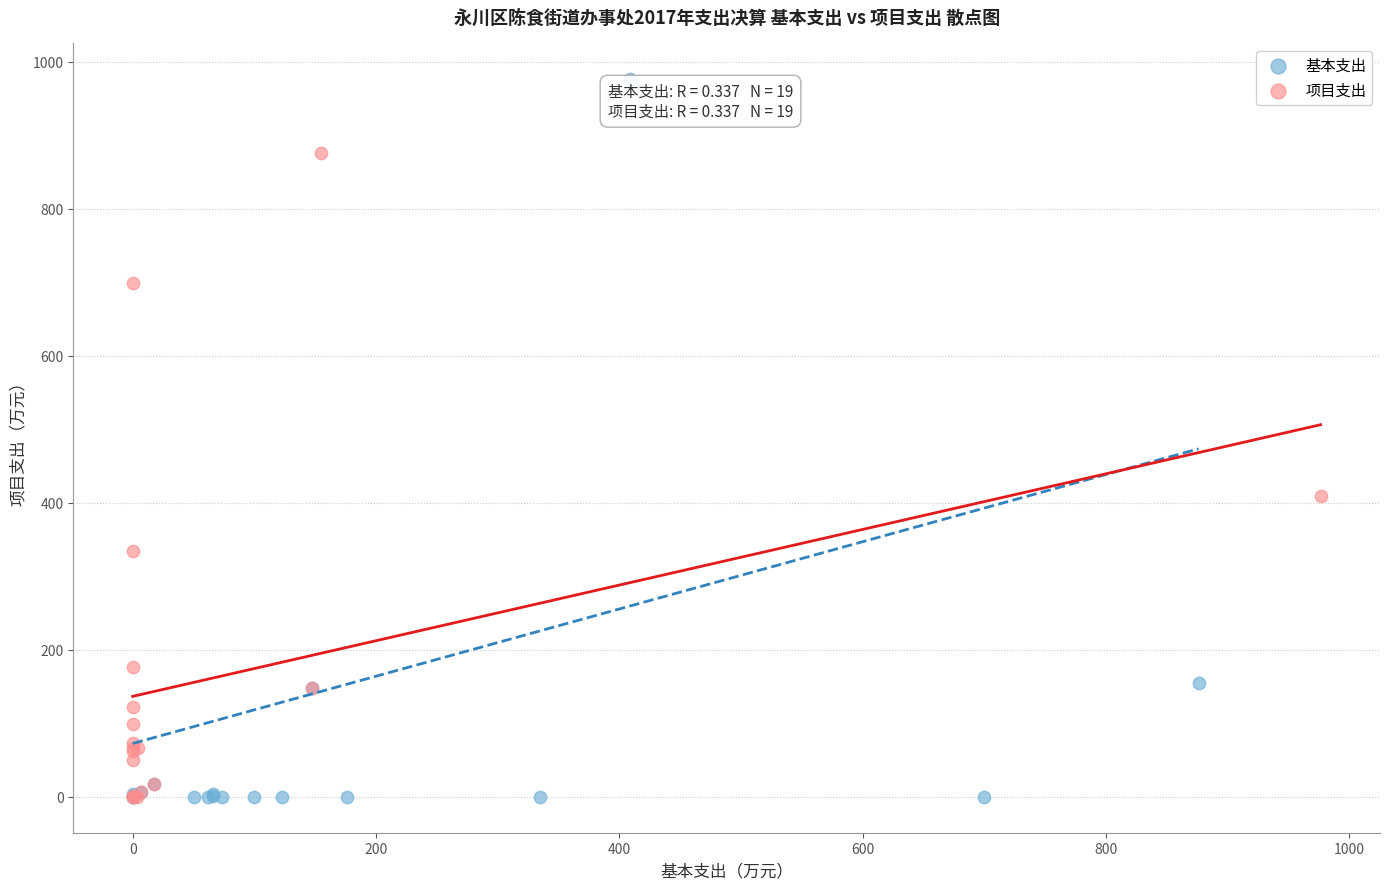

Which series has the widest spread of Y values?

基本支出